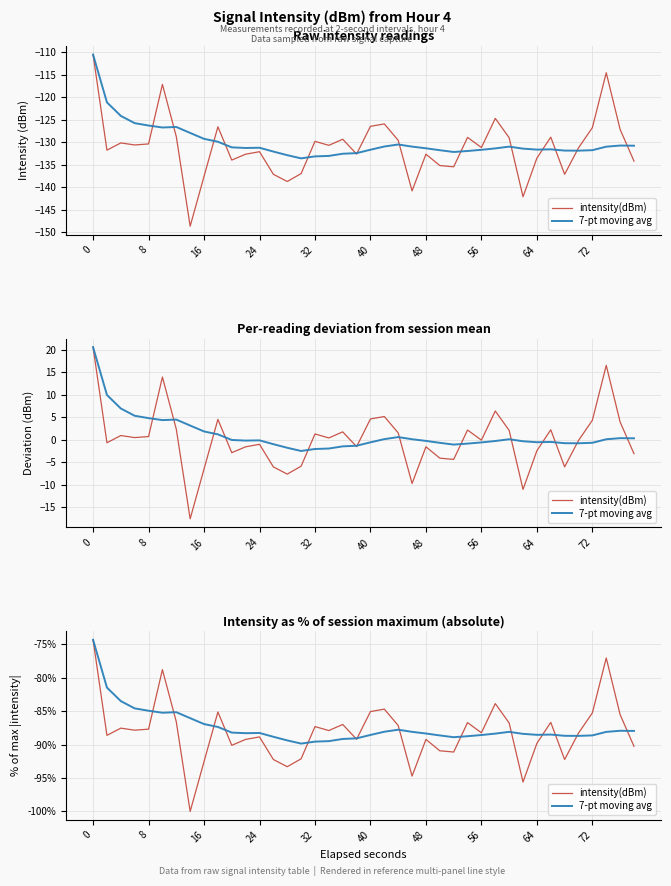

True or false: 7-pt moving avg and intensity(dBm) intersect in this chart.

True